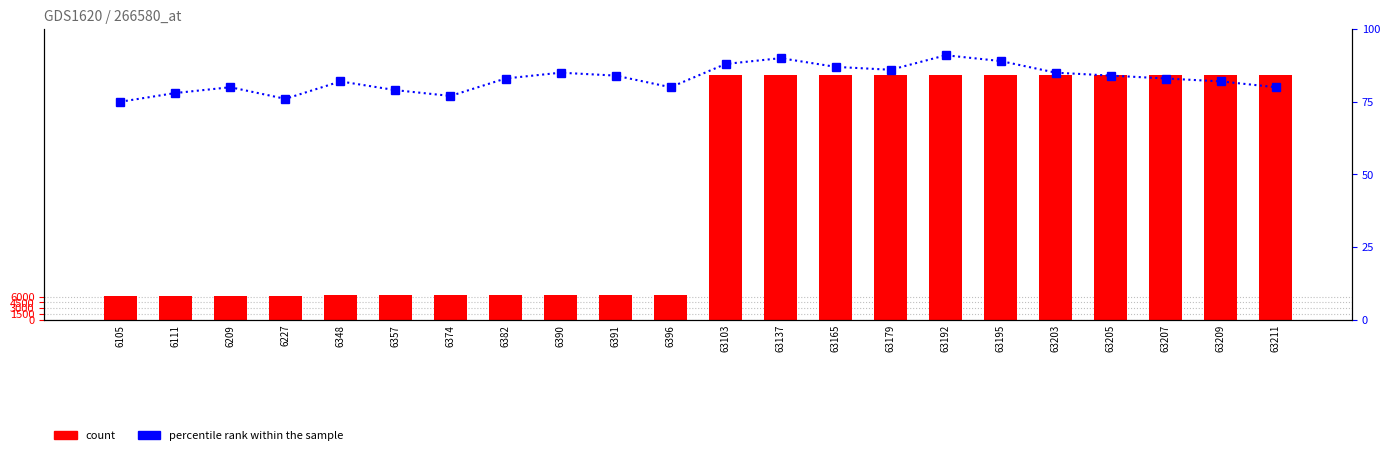

What are all the series names shown in the legend?

count, percentile rank within the sample